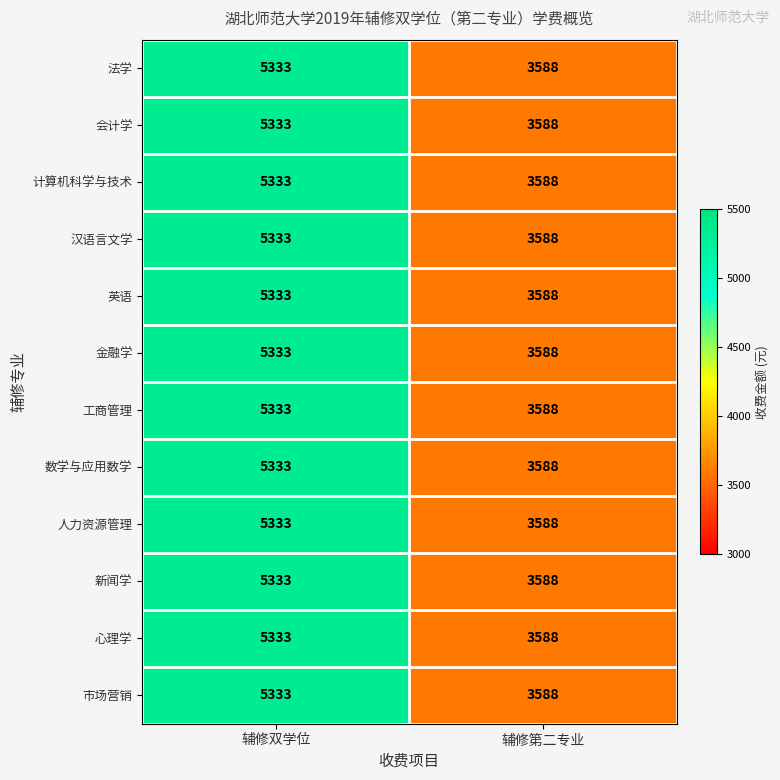

Rank the categories by 计算机科学与技术 value from lowest to highest.

辅修第二专业, 辅修双学位